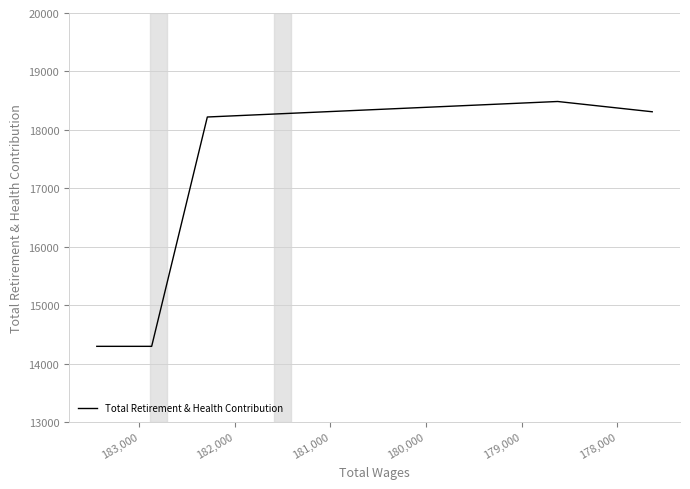

Is it true that the value at 182,000 is 10429.1?

False